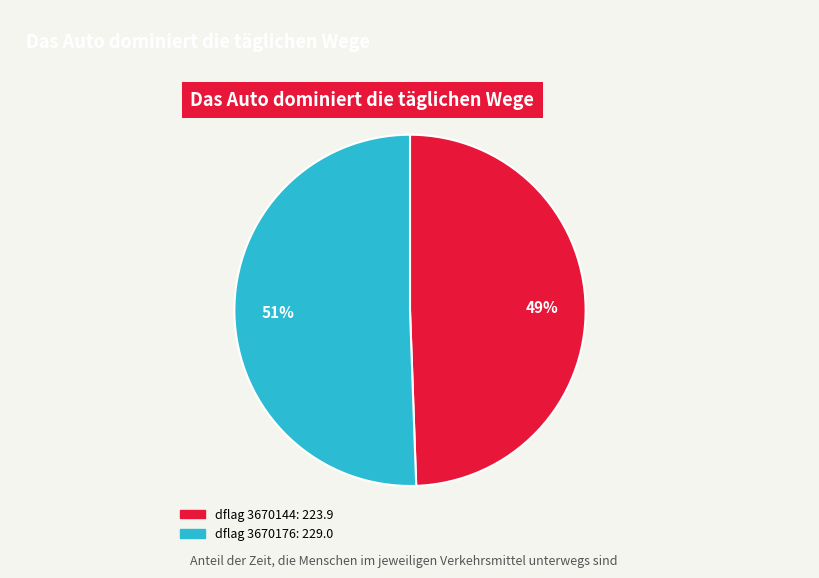

Is there a majority slice in this chart?

Yes